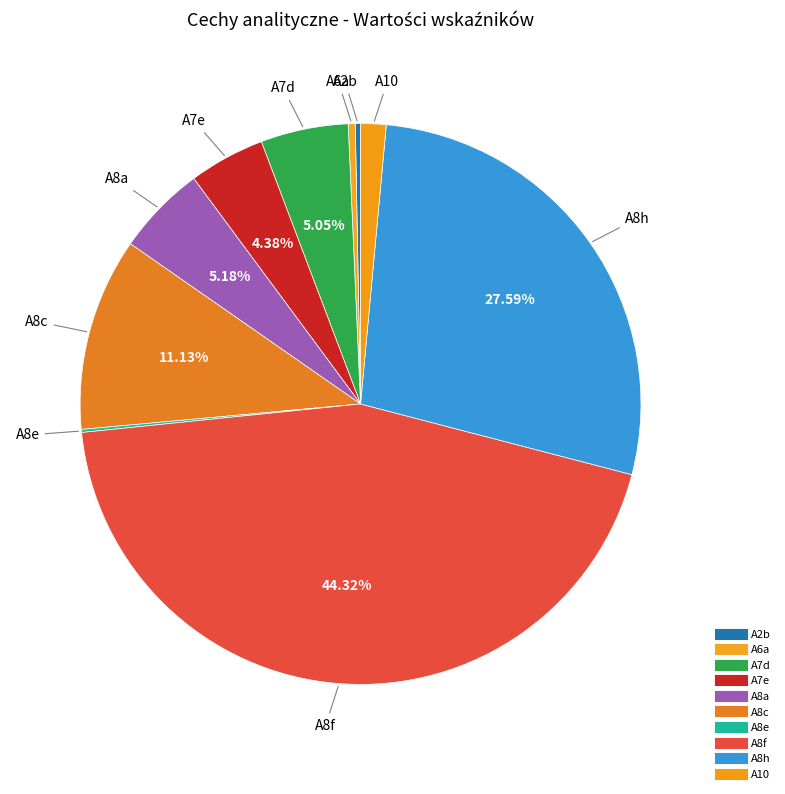

Is it true that A8f is 44% of the pie?

True